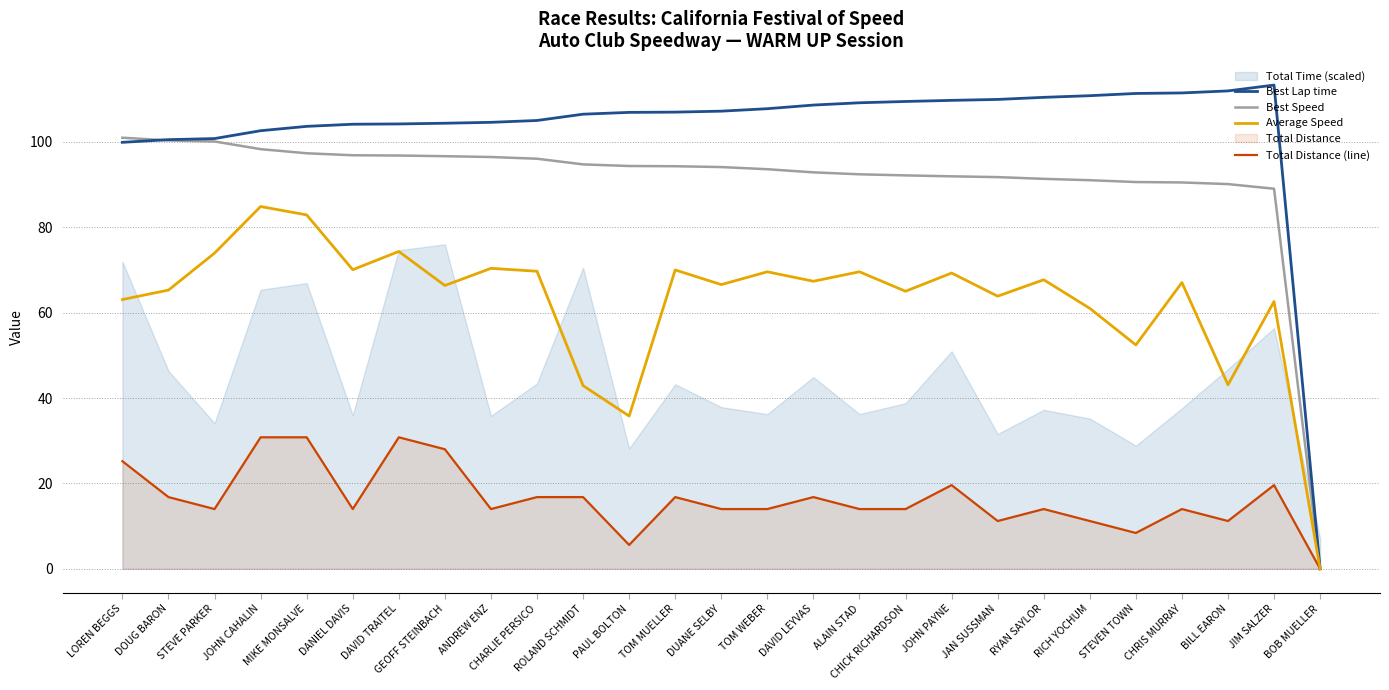

What is the average value of the Best Speed series?

90.9